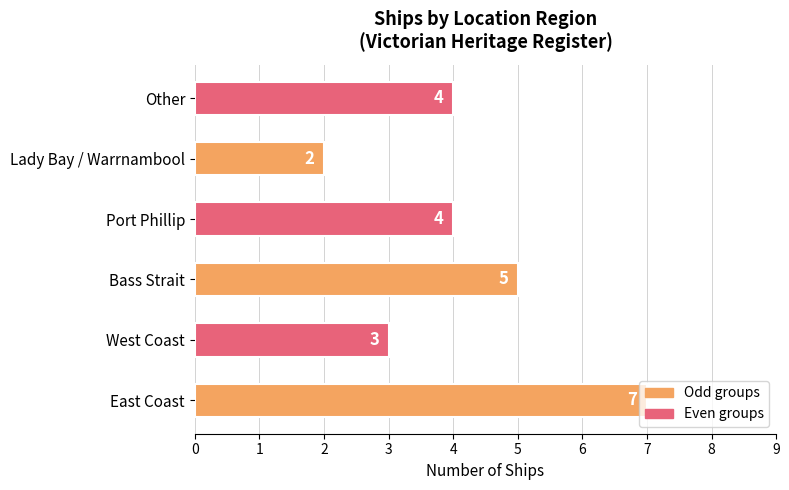

How many data points does each series have?

6